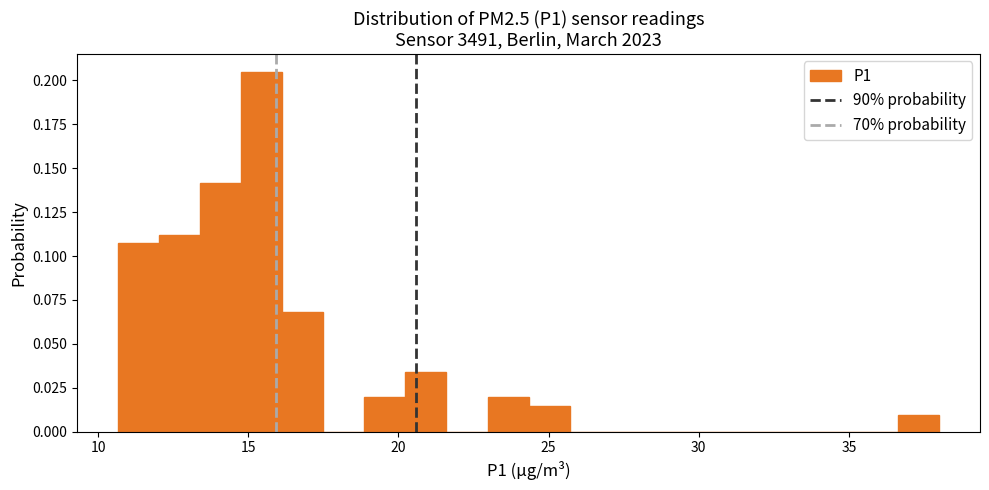

Read against the x-axis, roughly where is the centre of the tallest bar?

15.5